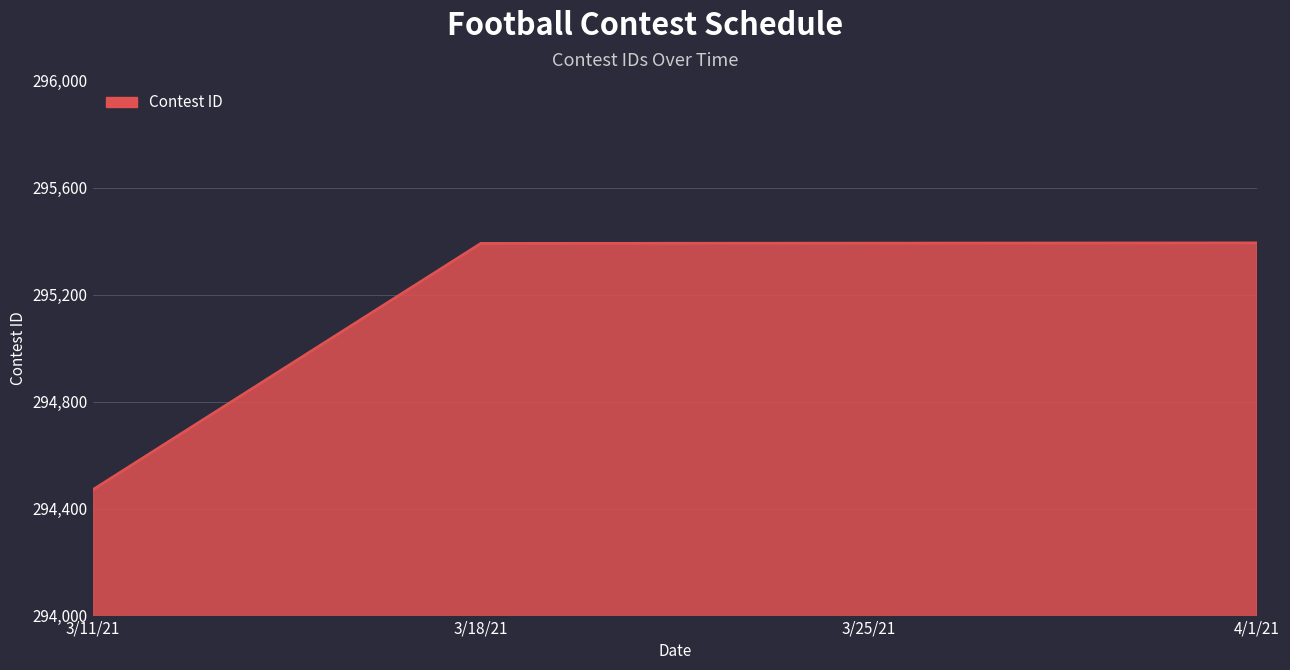

What is the change in value from 3/11/21 to 3/18/21?

+921